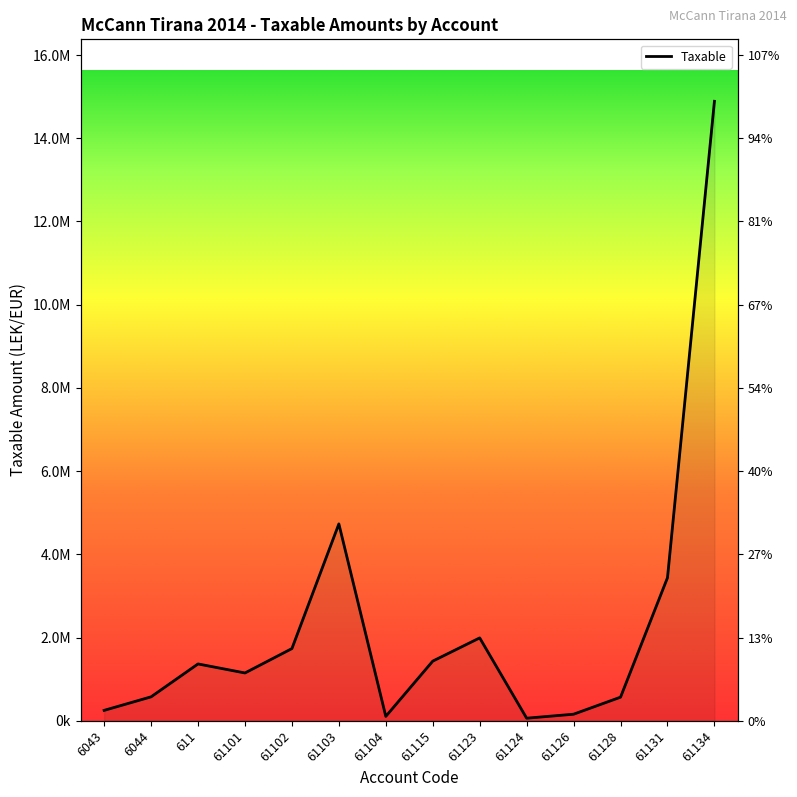

What is the sum of all values?

32451562.0